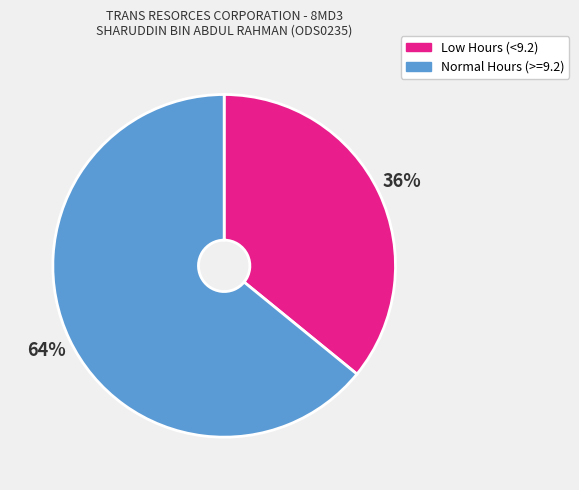

To the nearest percent, what is the difference between the largest and smallest slice percentages?

28%